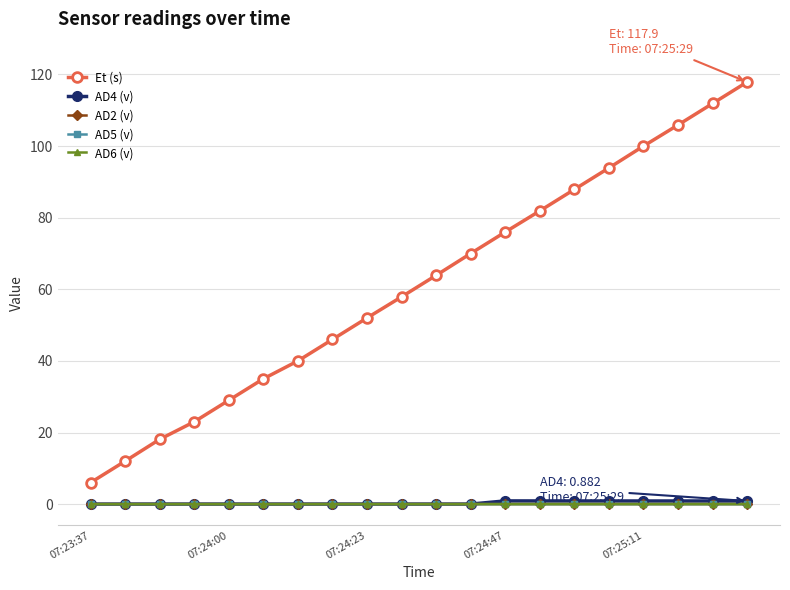

What is the highest value of the AD4 (v) series?

0.9